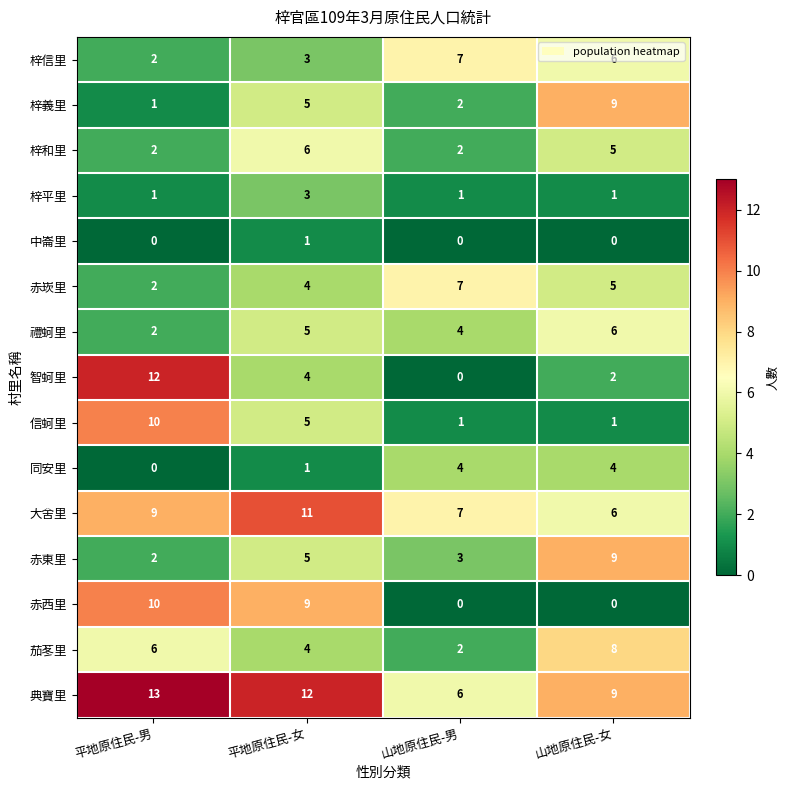

What is the maximum value for 梓平里?

3